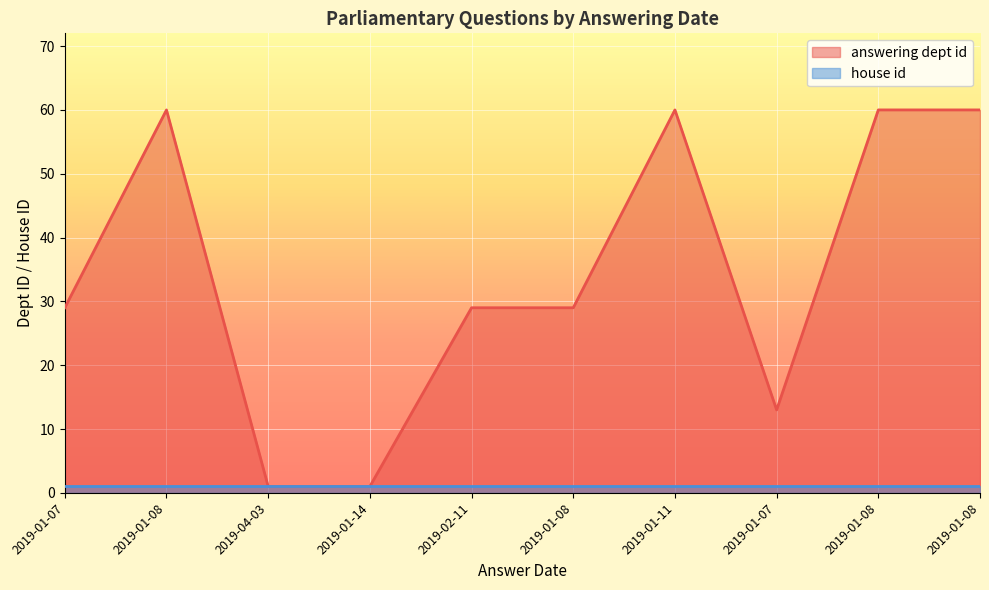

What is the label of the 3rd point from the right?

2019-01-07